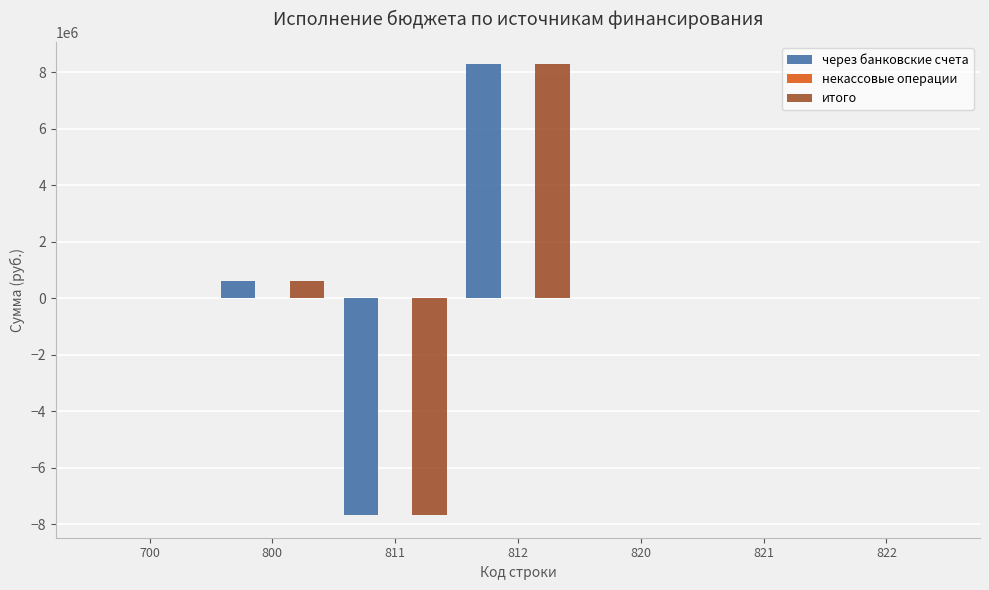

Is the value of через банковские счета at 700 greater than the value of итого at 811?

Yes